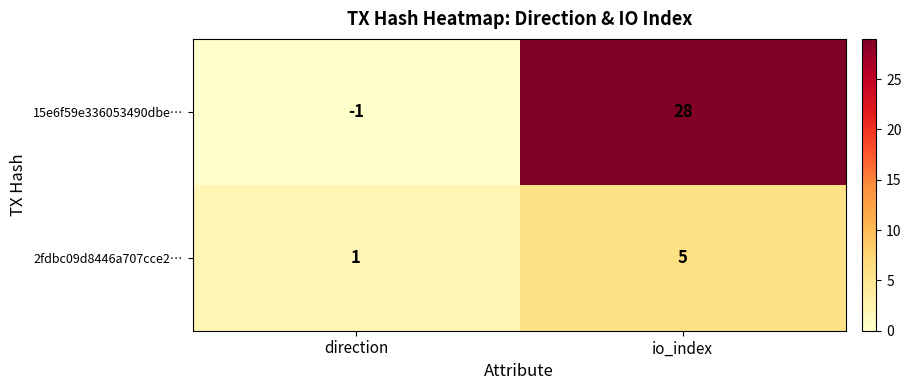

What is the sum of the 2fdbc09d8446a707cce2… values at io_index and direction?

6